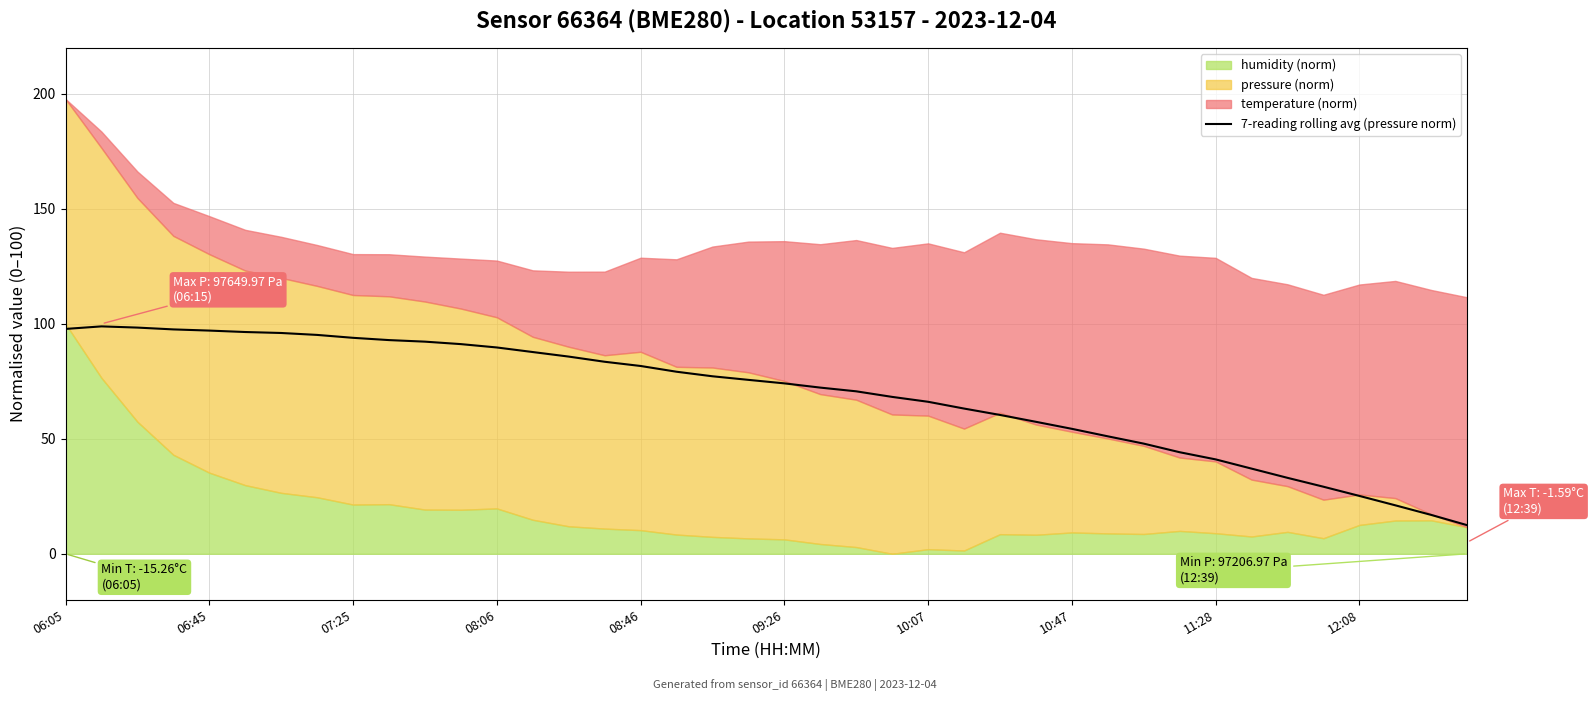

Read the value at 10.

92.3